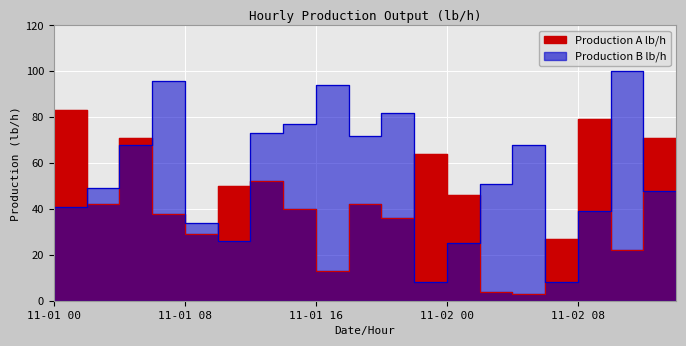

Which series has the largest total across all categories?

Production B lb/h